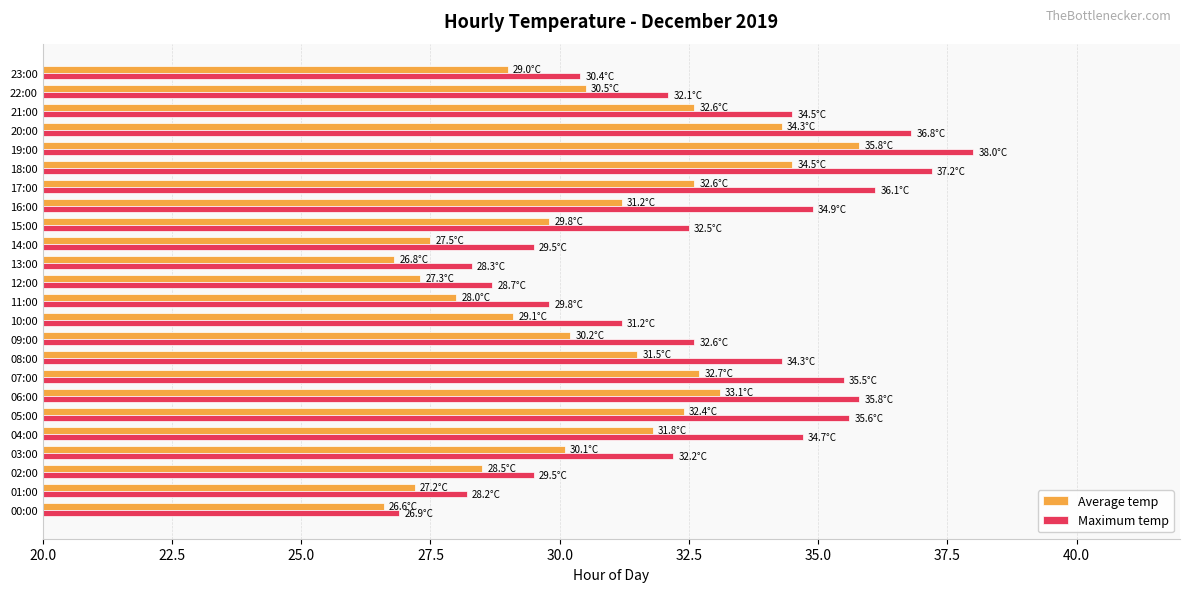

What is the difference between the maximum and minimum values in the Average temp series?

9.2